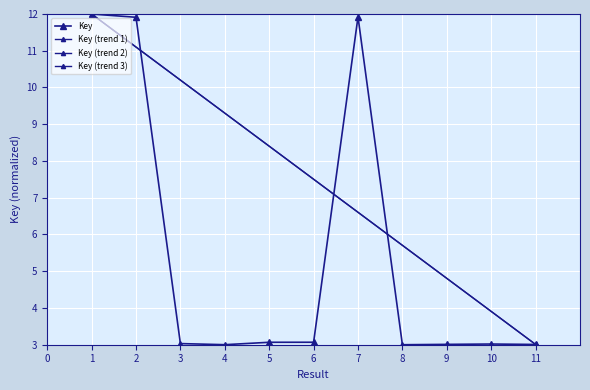

Which label corresponds to the largest value in the chart?

1